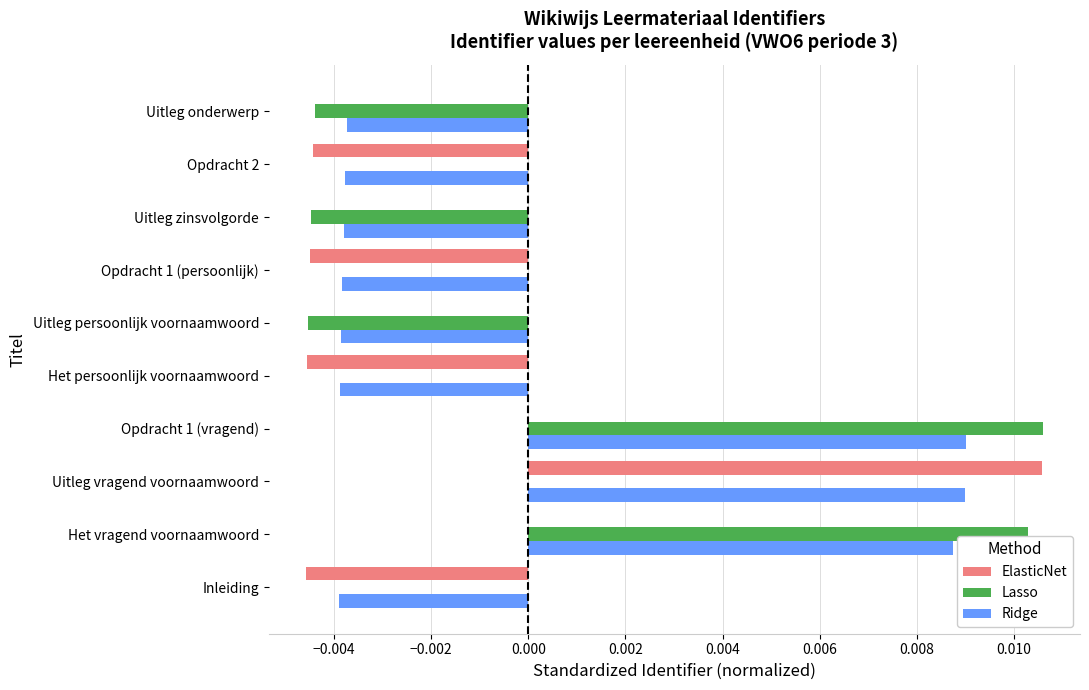

True or false: ElasticNet has a value of 0.0 at Uitleg onderwerp.

True